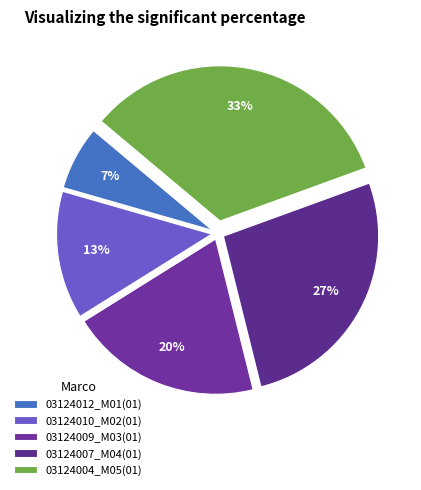

How much of the chart is everything except 03124009_M03(01)?

80.0%